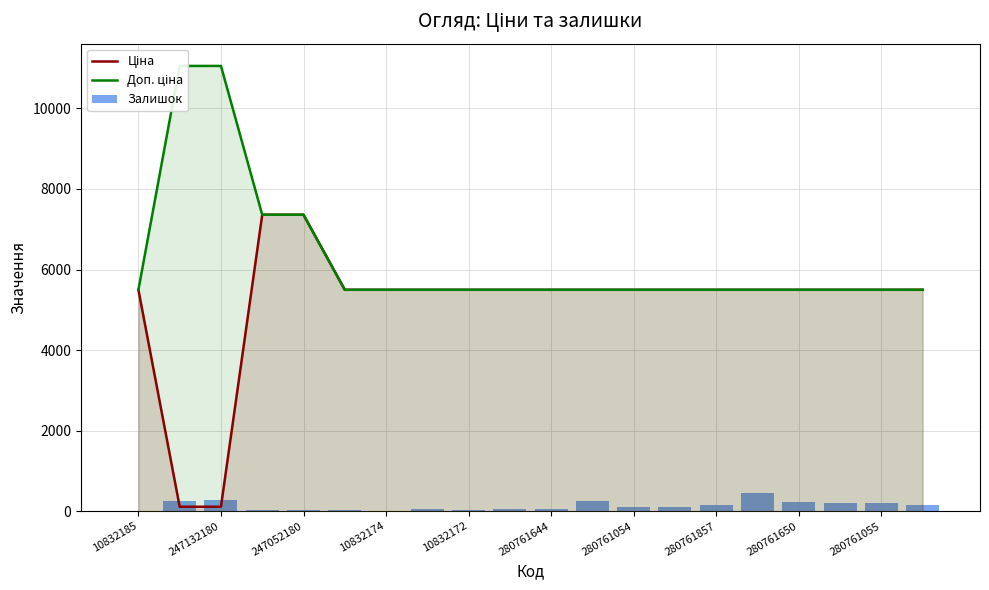

Is the value of Залишок at 280761055 greater than the value of Ціна at 280761054?

No